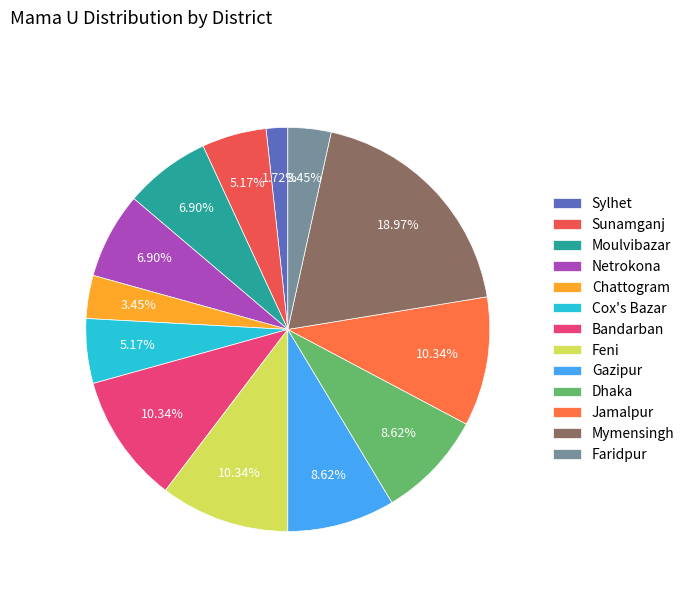

To the nearest percent, what is the difference between the Mymensingh and Feni slice percentages?

9%